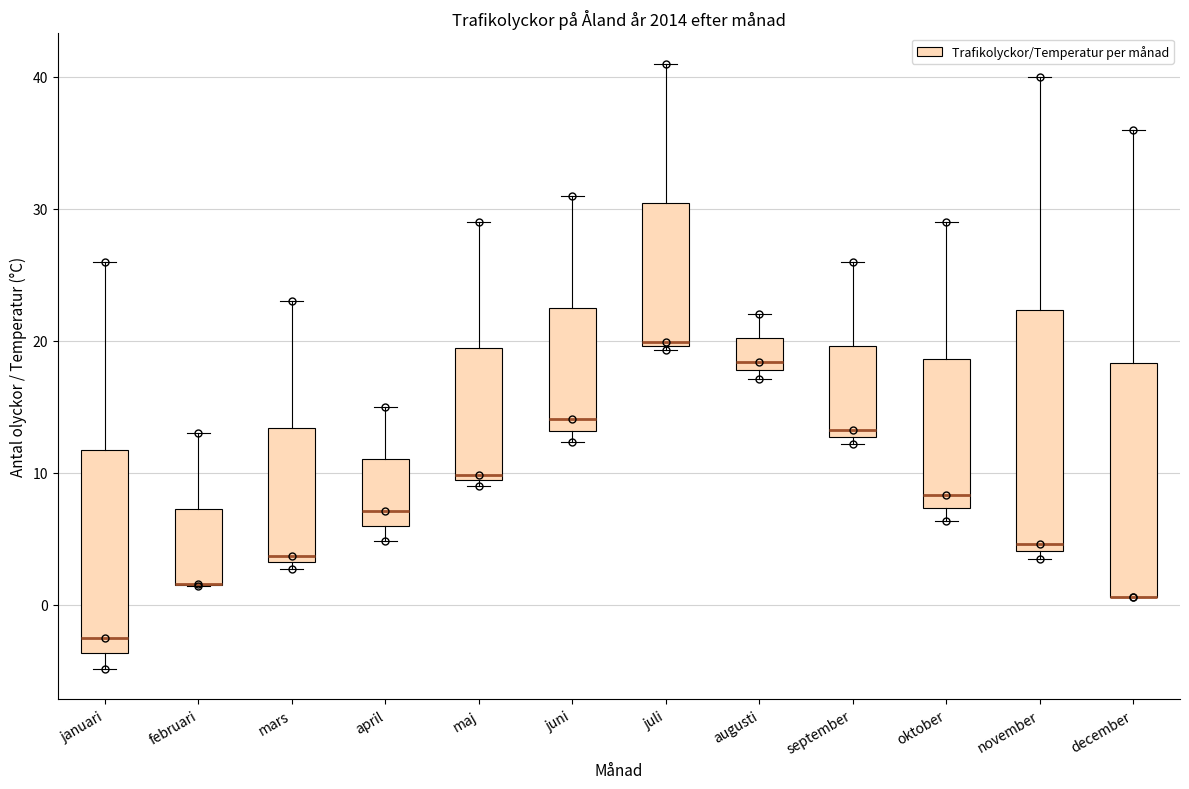

Reading left to right, transcribe this box plot: for each box, give where its median line is, the range the box spans, and where its two whiskers end, as read against the y-axis. The values are not printed on the chart, so give them approximately, as read against the axis.

januari: median -2, box -4 to 12, whiskers -5 to 26
februari: median 2 (drawn on the box's lower edge), box 1 to 7, whiskers 1 to 13
mars: median 4, box 3 to 13, whiskers 3 (just below the box's lower edge) to 23
april: median 7, box 6 to 11, whiskers 5 to 15
maj: median 10, box 9 to 19, whiskers 9 (just below the box's lower edge) to 29
juni: median 14, box 13 to 23, whiskers 12 to 31
juli: median 20 (just above the box's lower edge), box 20 to 30, whiskers 19 to 41
augusti: median 18 (just above the box's lower edge), box 18 to 20, whiskers 17 to 22
september: median 13 (just above the box's lower edge), box 13 to 20, whiskers 12 to 26
oktober: median 8, box 7 to 19, whiskers 6 to 29
november: median 5, box 4 to 22, whiskers 3 to 40
december: median 1 (drawn on the box's lower edge), box 1 to 18, whiskers 1 to 36